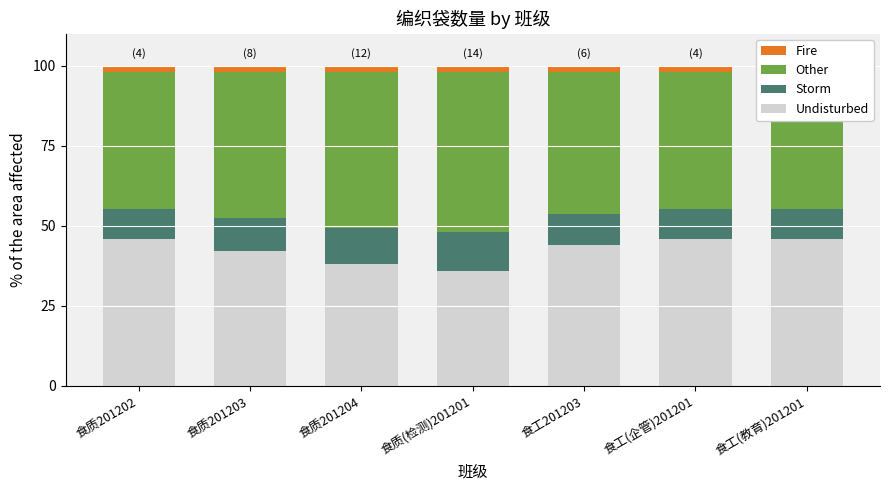

Reading left to right, what are all the values shown in this chart?

Undisturbed: 46.0	42.0	38.0	36.0	44.0	46.0	46.0
Storm: 9.1	10.3	11.4	12.0	9.7	9.1	9.1
Other: 42.9	45.7	48.6	50.0	44.3	42.9	42.9
Fire: 2.0	2.0	2.0	2.0	2.0	2.0	2.0